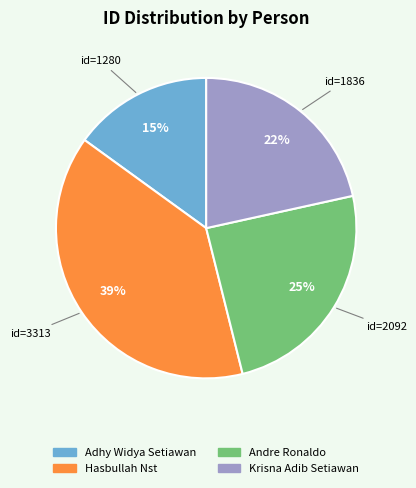

To the nearest percent, what percentage of the pie is Adhy Widya Setiawan?

15%